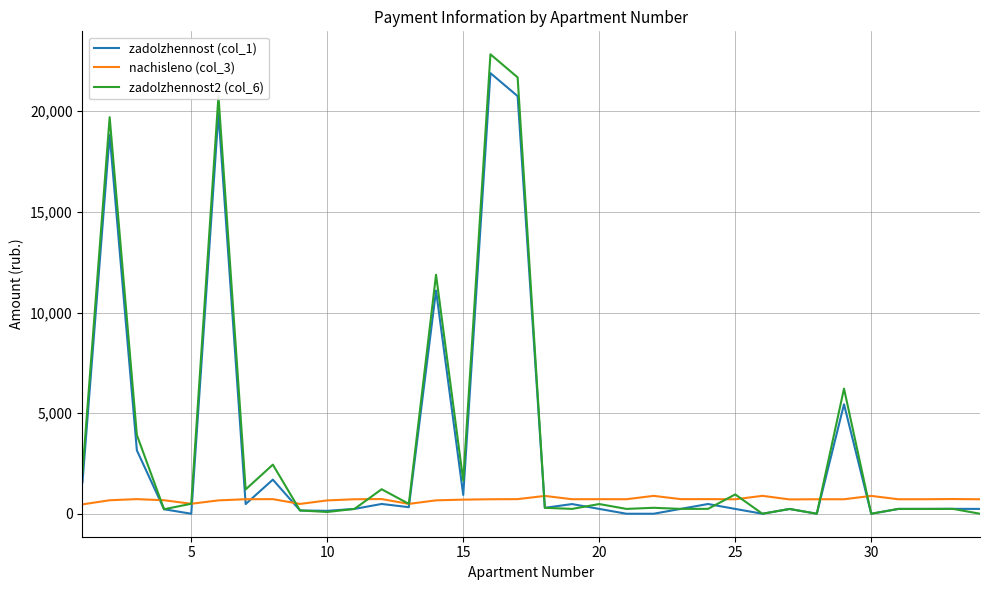

Which series has the largest range (max minus min)?

zadolzhennost2 (col_6)